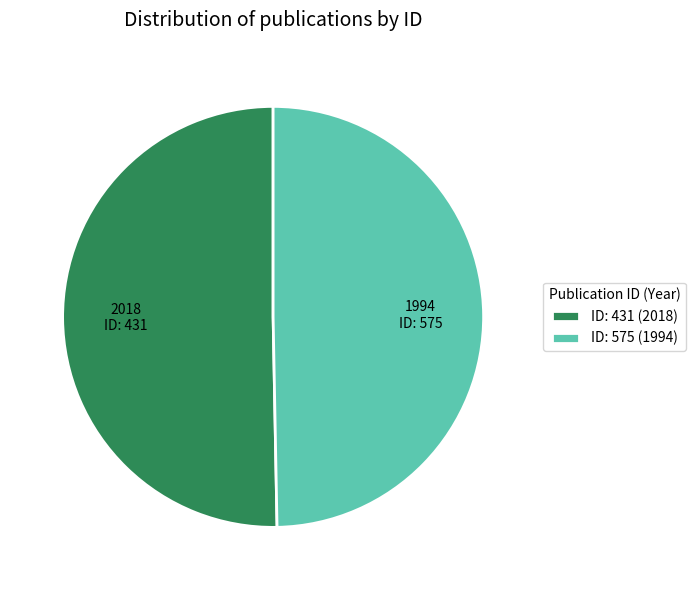

True or false: ID: 431 (2018) accounts for 64% of the total.

False